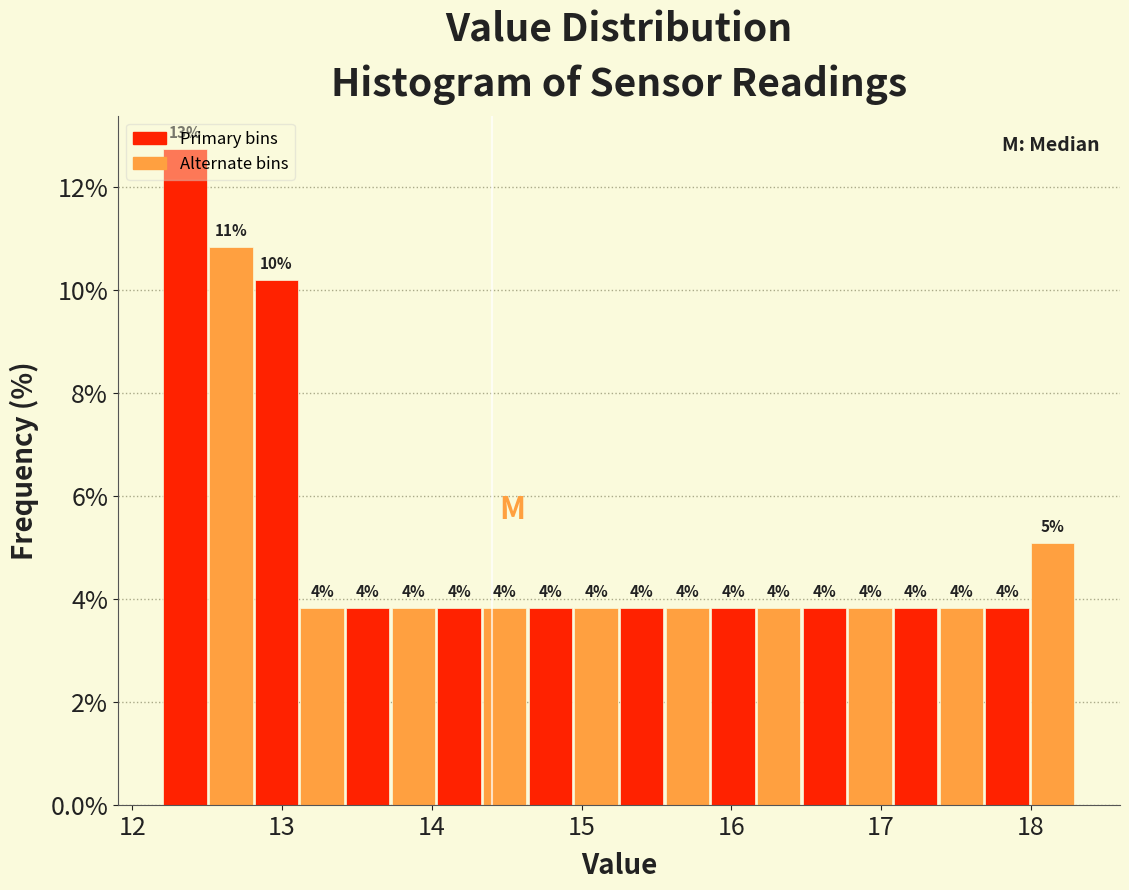

Around what value on the x-axis is the tallest bar? Give the approximate position of its centre, as read against the axis.

12.4